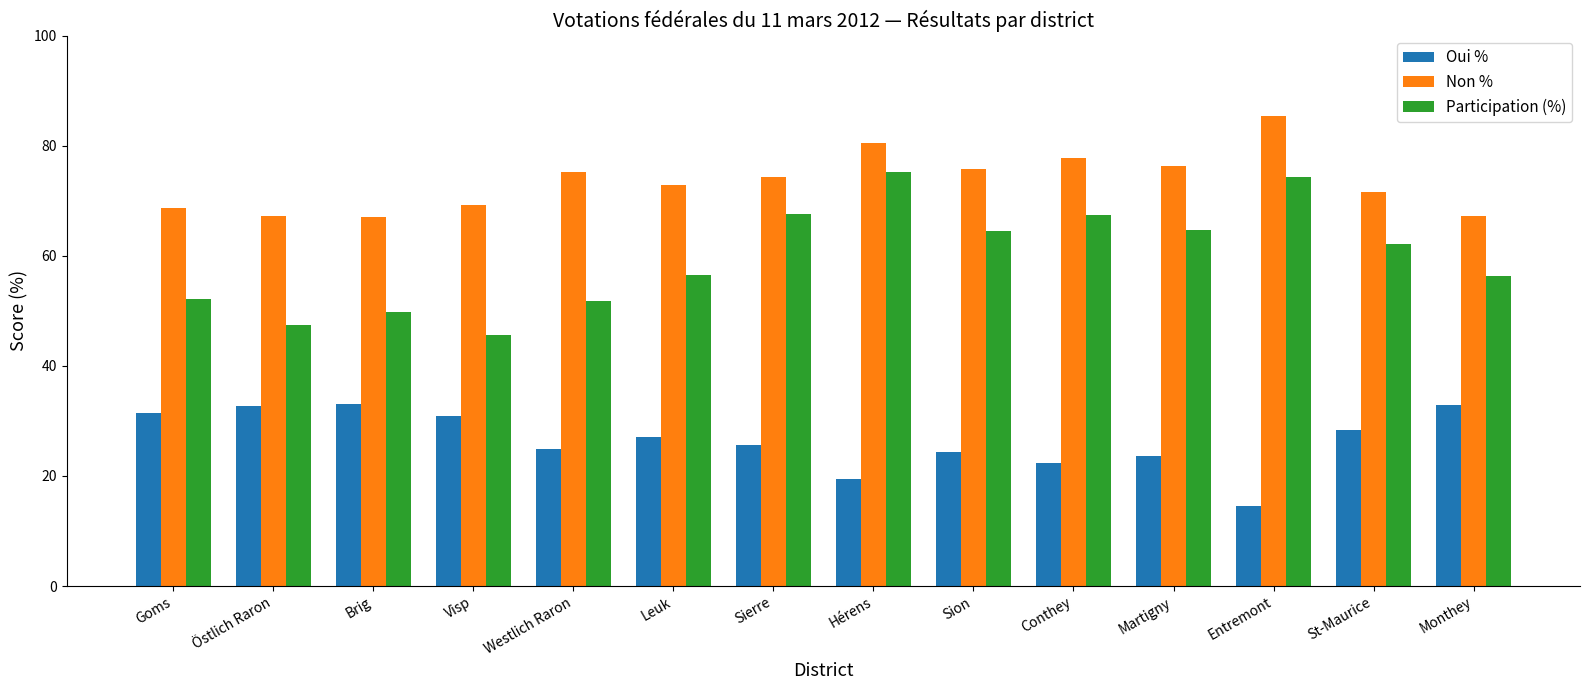

What is the difference between the Participation (%) values at Sion and Conthey?

3.0